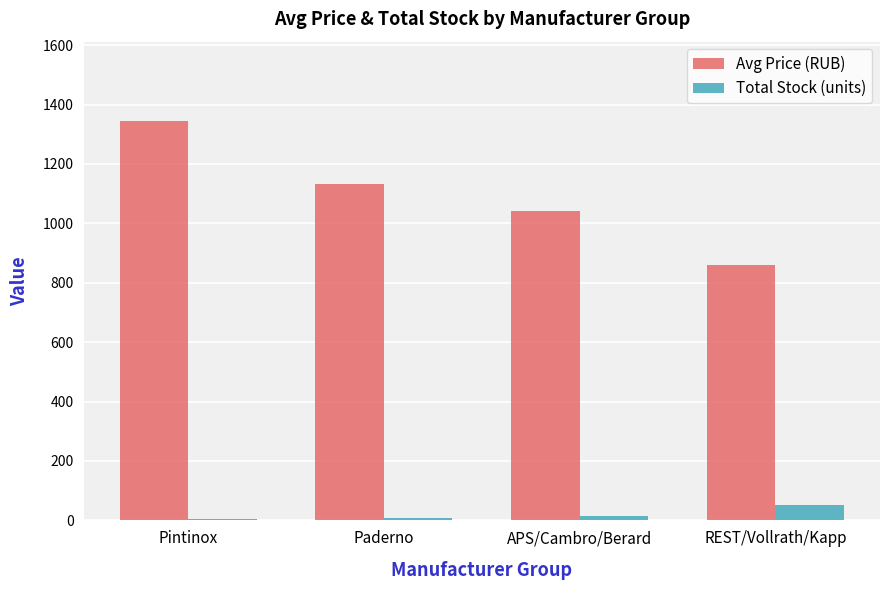

Which category has the highest value across all series?

Pintinox